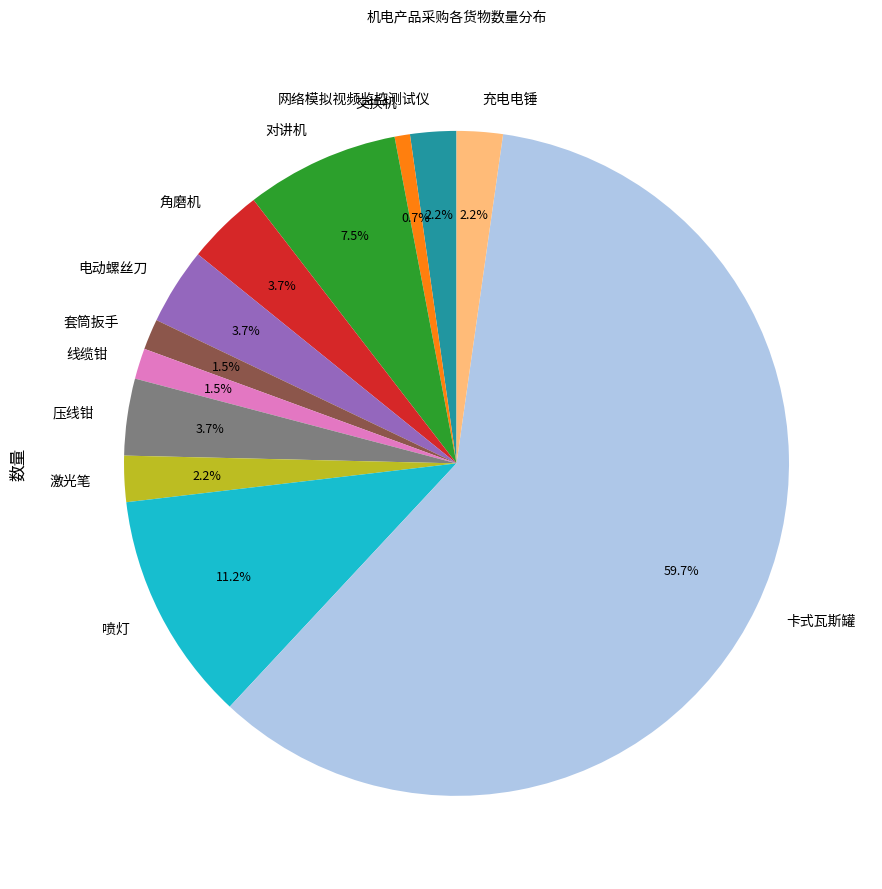

What percentage is the 卡式瓦斯罐 slice, to the nearest percent?

60%